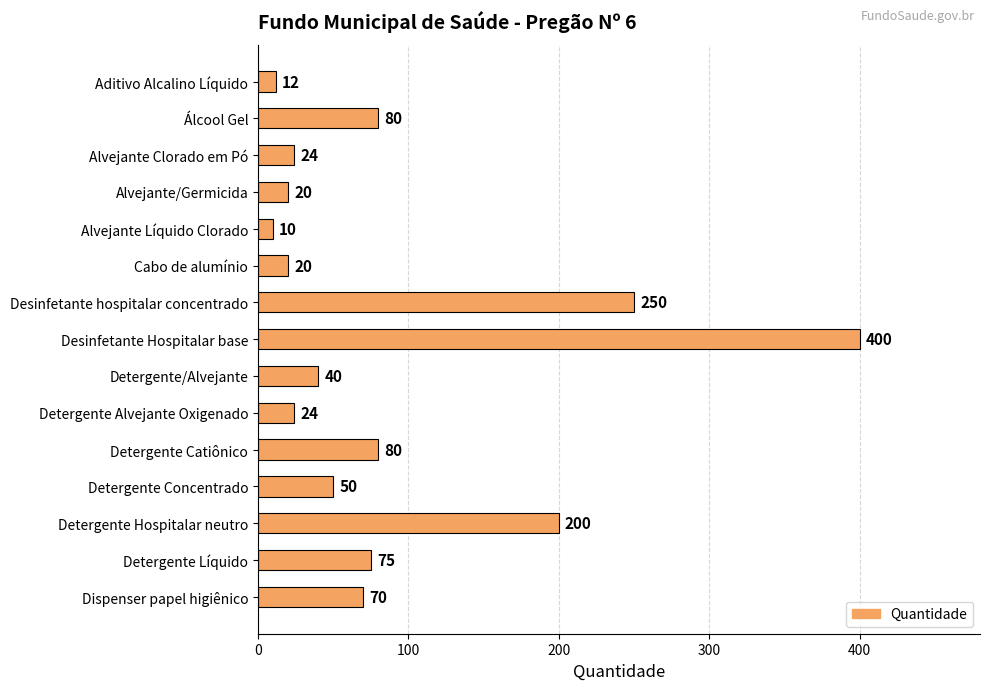

Where is the data nearest to the value 205?

Detergente Hospitalar neutro